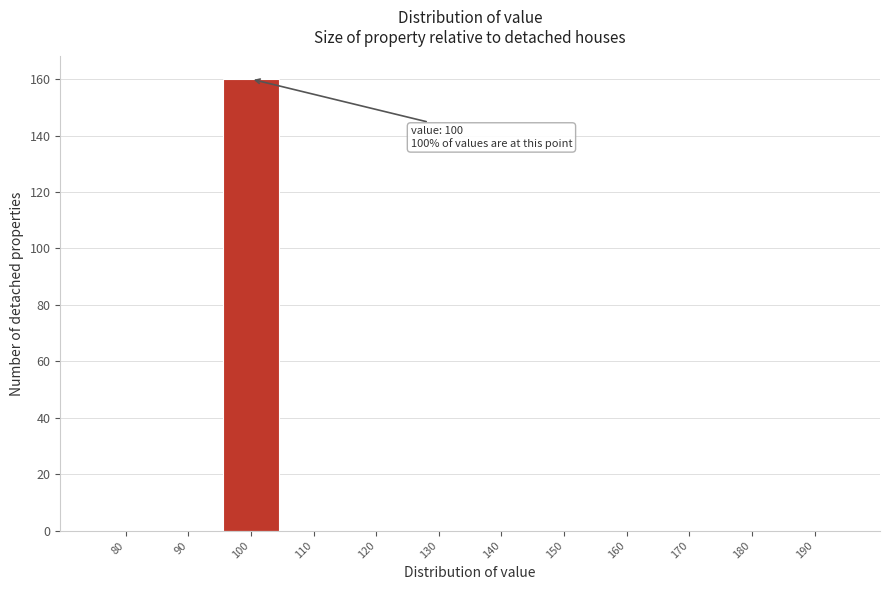

Reading left to right, transcribe all the data shown in this chart.

80=0	90=0	100=160	110=0	120=0	130=0	140=0	150=0	160=0	170=0	180=0	190=0